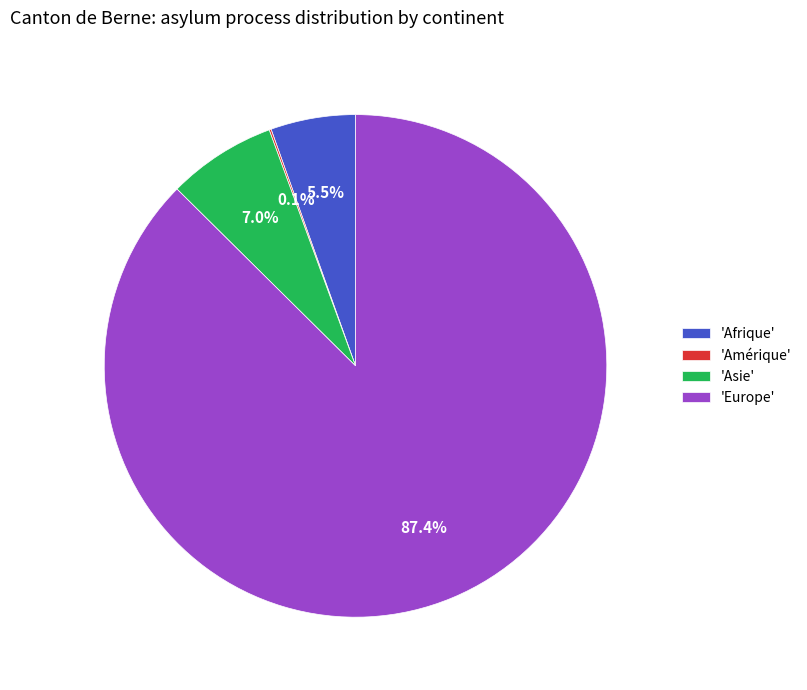

Is 'Europe' the majority of the pie?

Yes